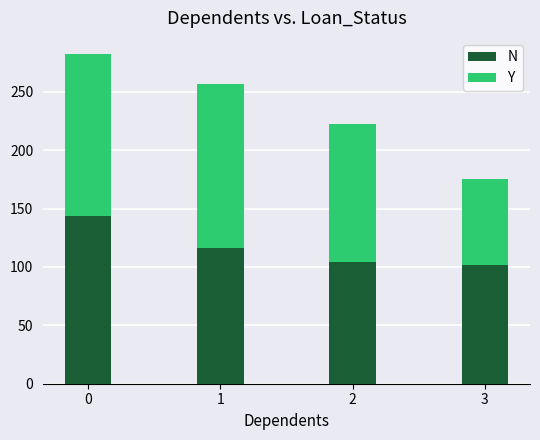

What is the total value across all series at 2?

222